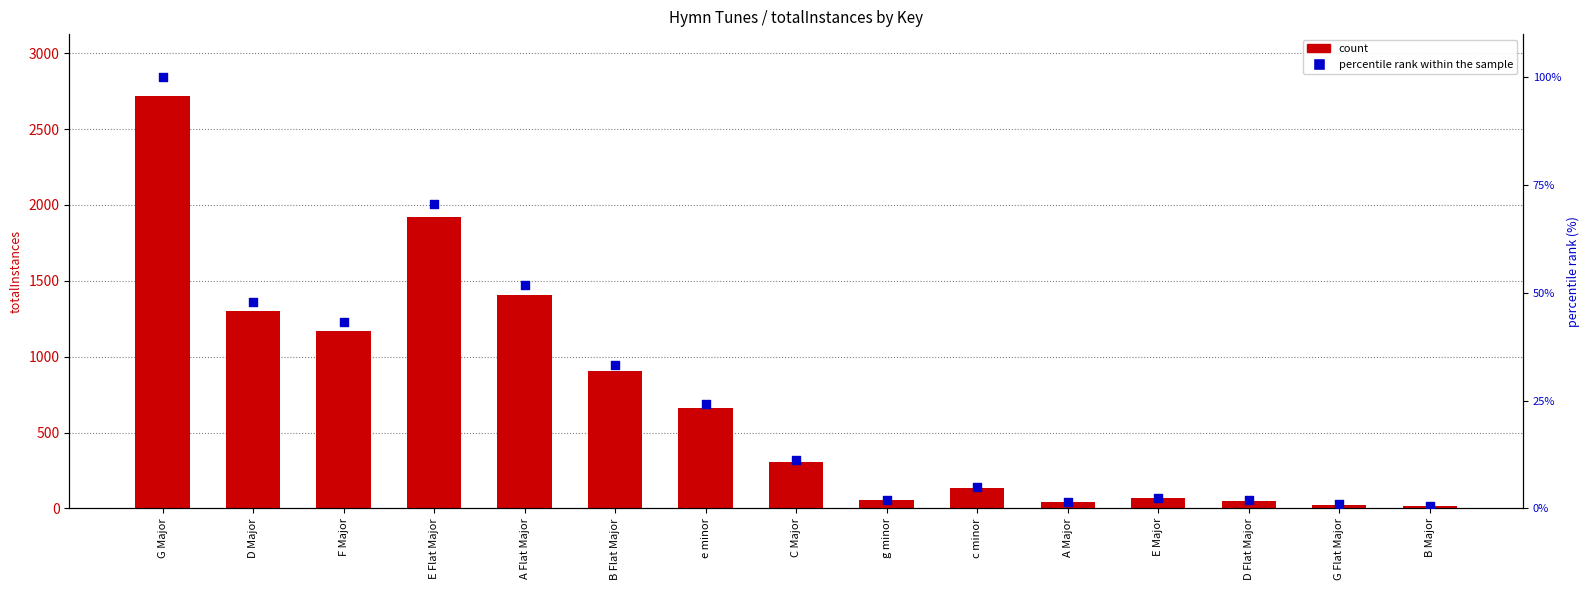

Is the value of percentile rank within the sample at A Flat Major greater than the value of count at C Major?

No